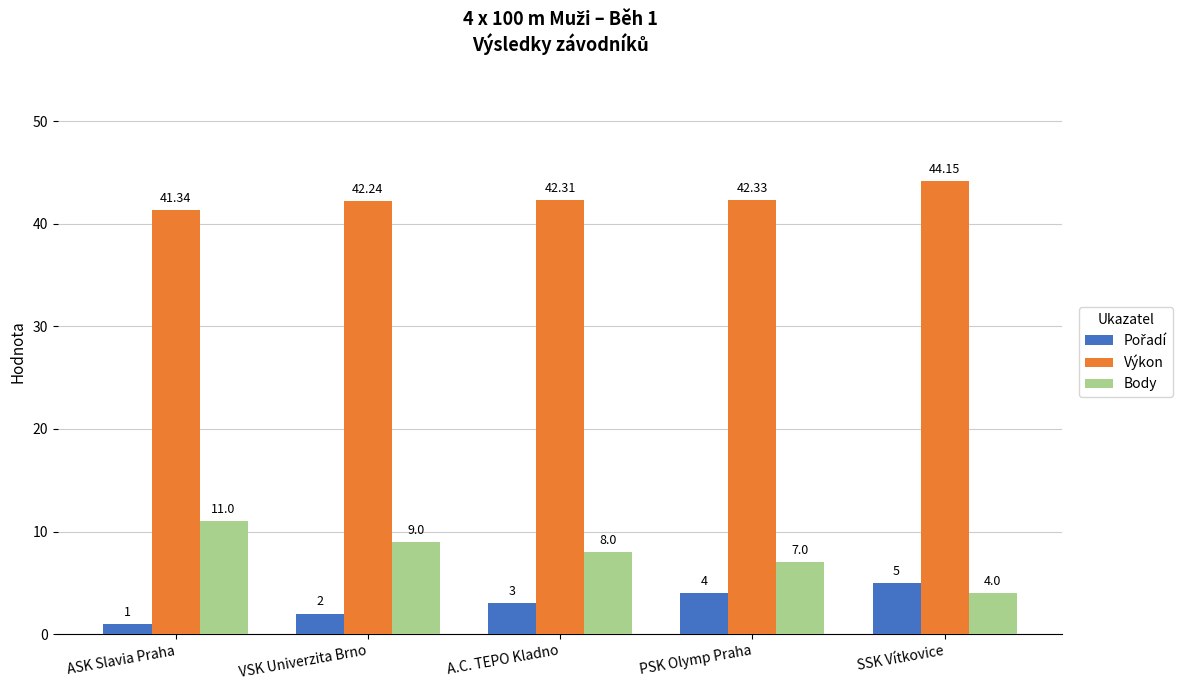

Which series has the largest total across all categories?

Výkon